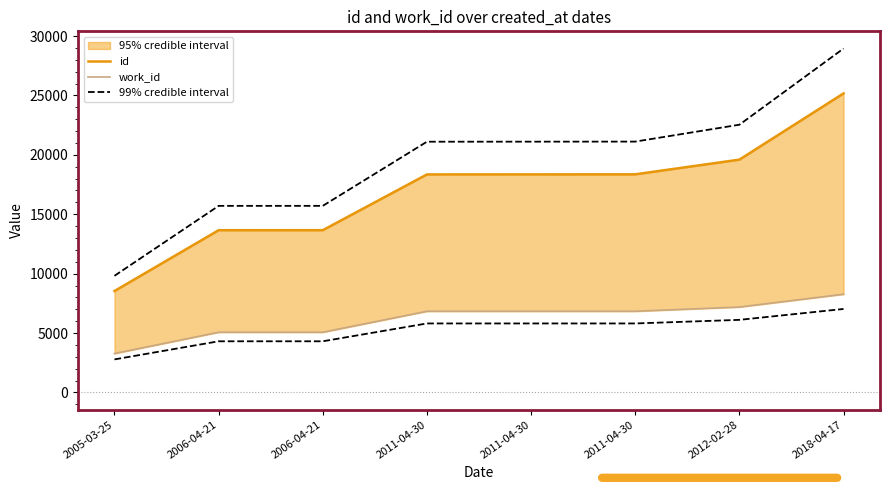

Which series has the widest spread of values?

99% credible interval